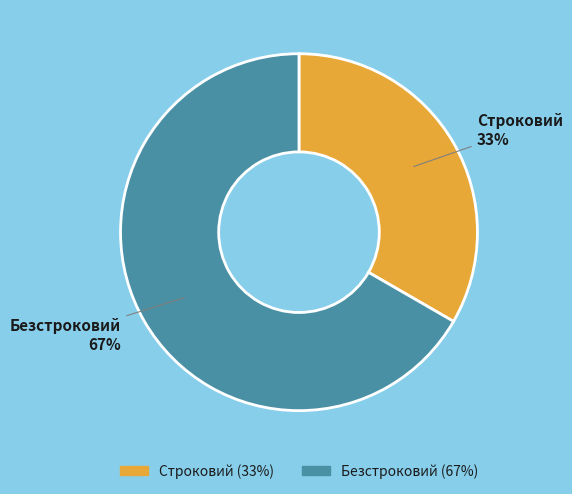

Which has a higher value, Безстроковий or Строковий?

Безстроковий